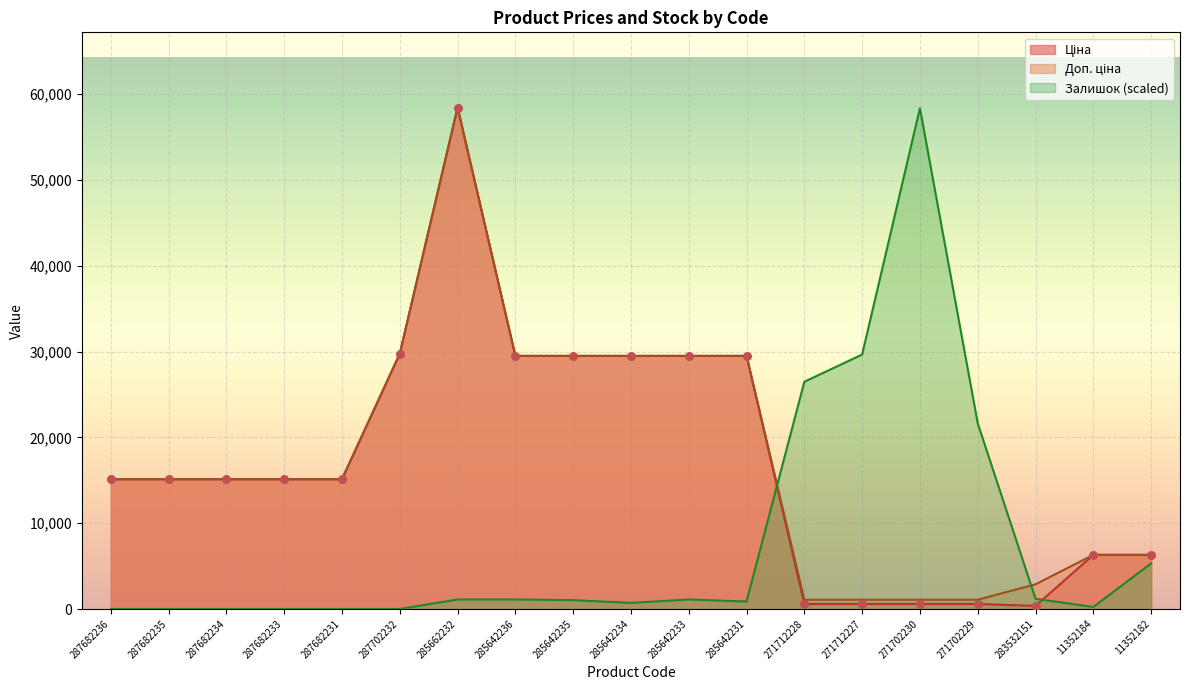

Which series reaches the minimum Y coordinate?

Залишок